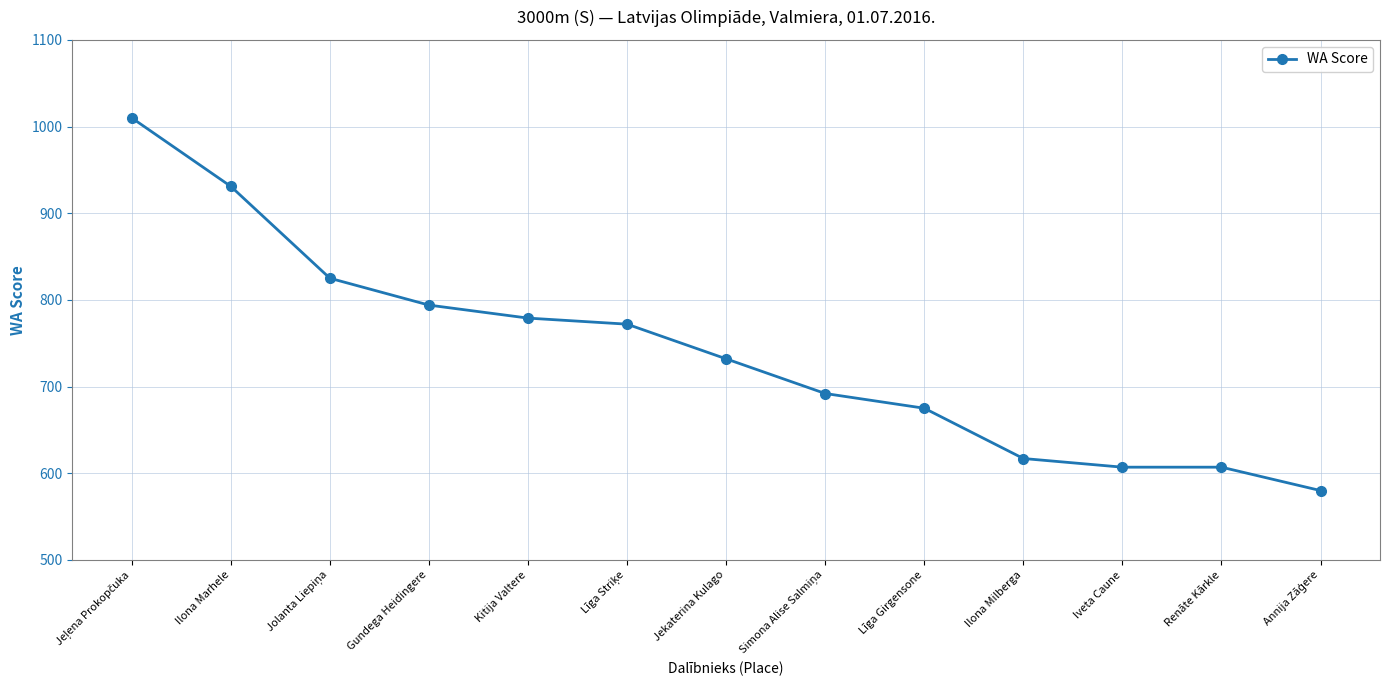

What is the difference between the second highest and minimum values?

351